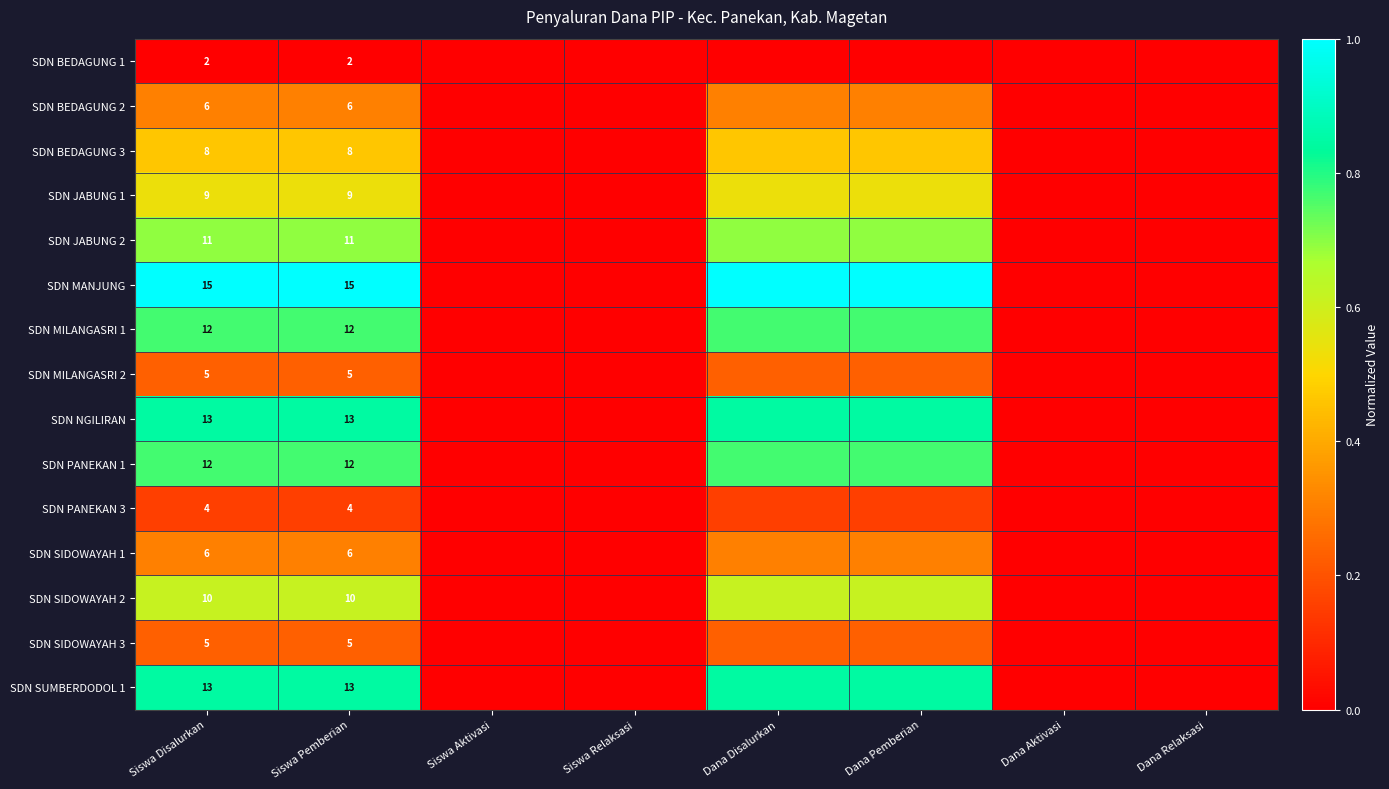

What is the difference between the second highest and minimum values in the SDN MANJUNG series?

1.0